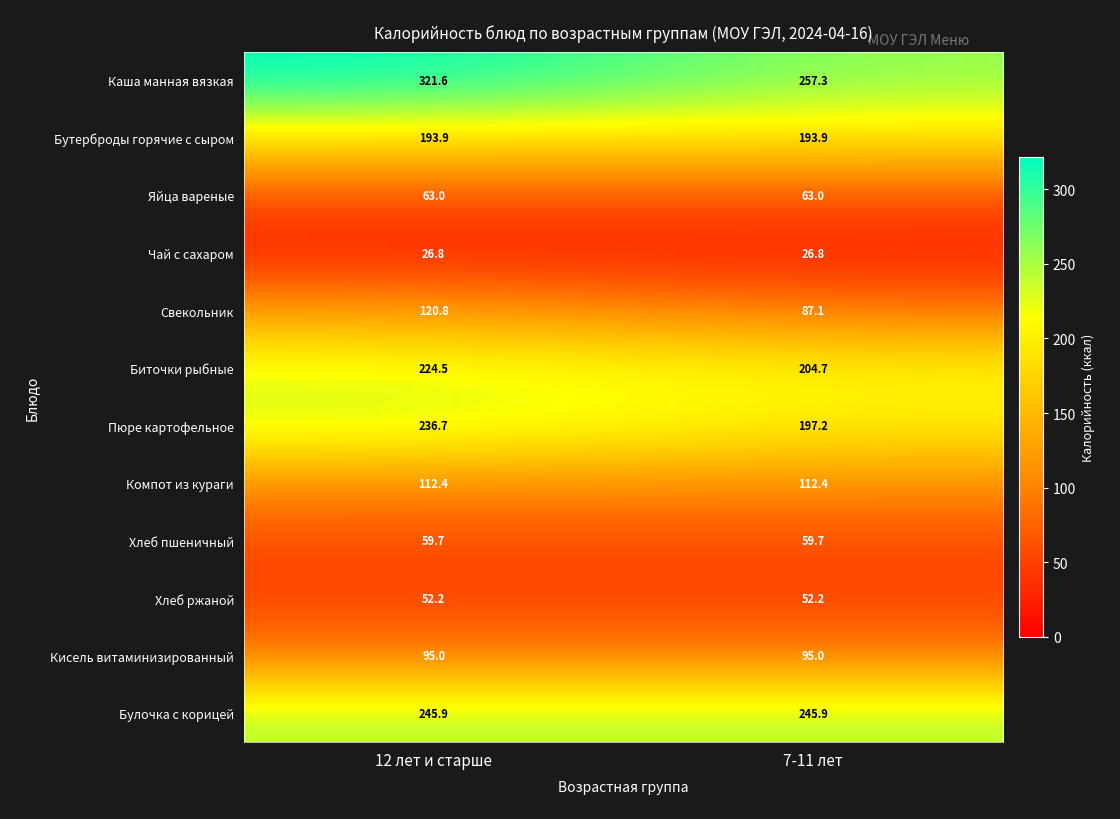

What is the spread (max minus min) of values at 7-11 лет?

230.5